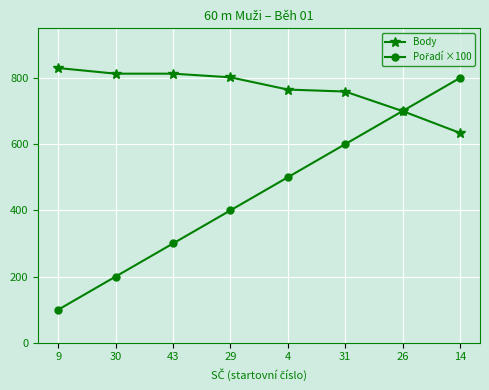

Which category has the highest value across all series?

9